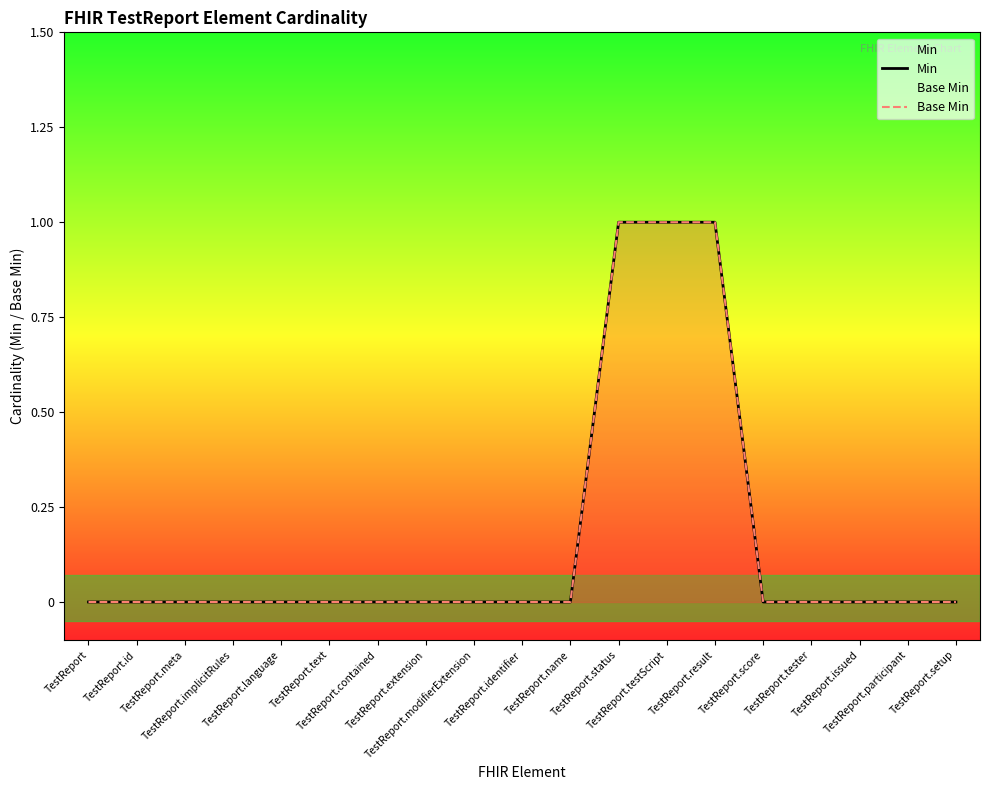

Which has a higher value, TestReport.id or TestReport.language?

TestReport.id